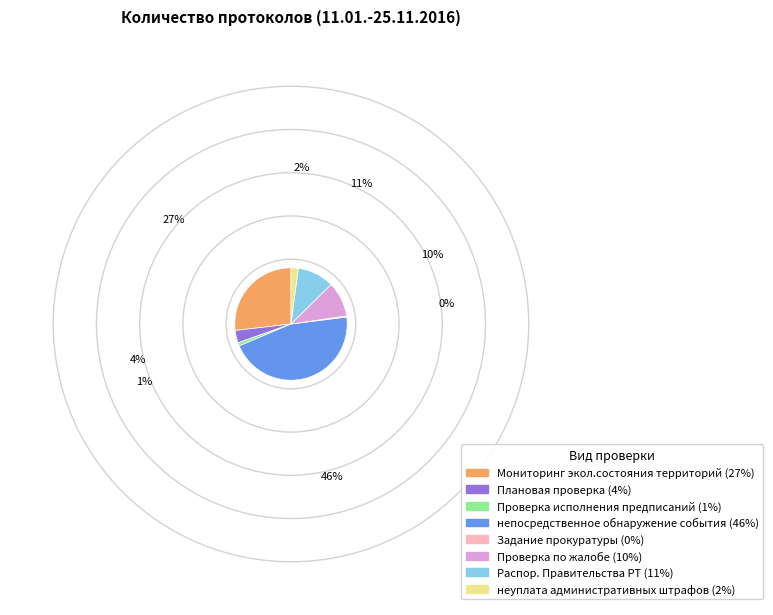

Is it true that Проверка исполнения предписаний is 6% of the pie?

False